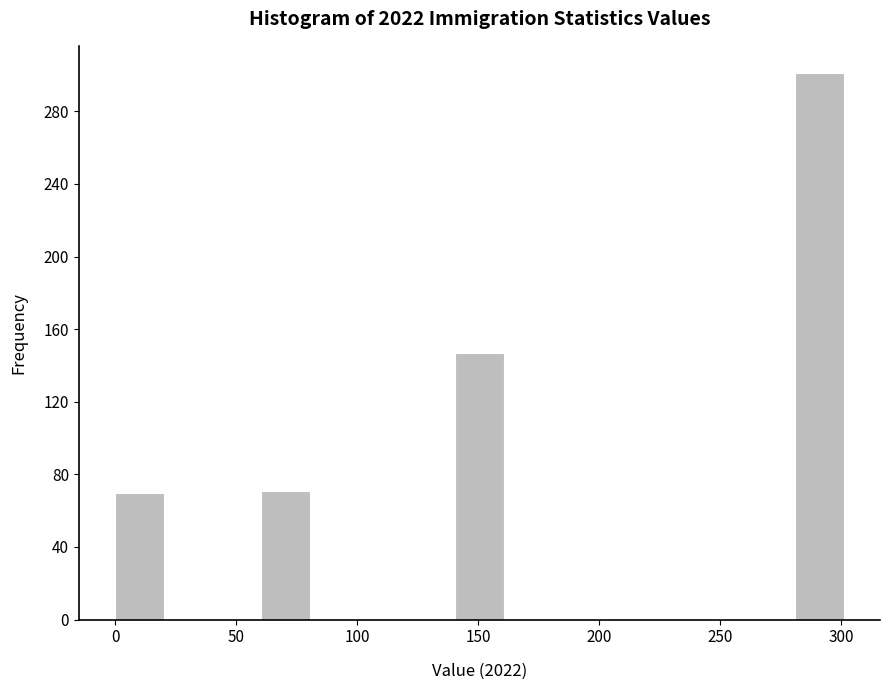

Over which range of the x-axis is the bar tallest?

280 to 300